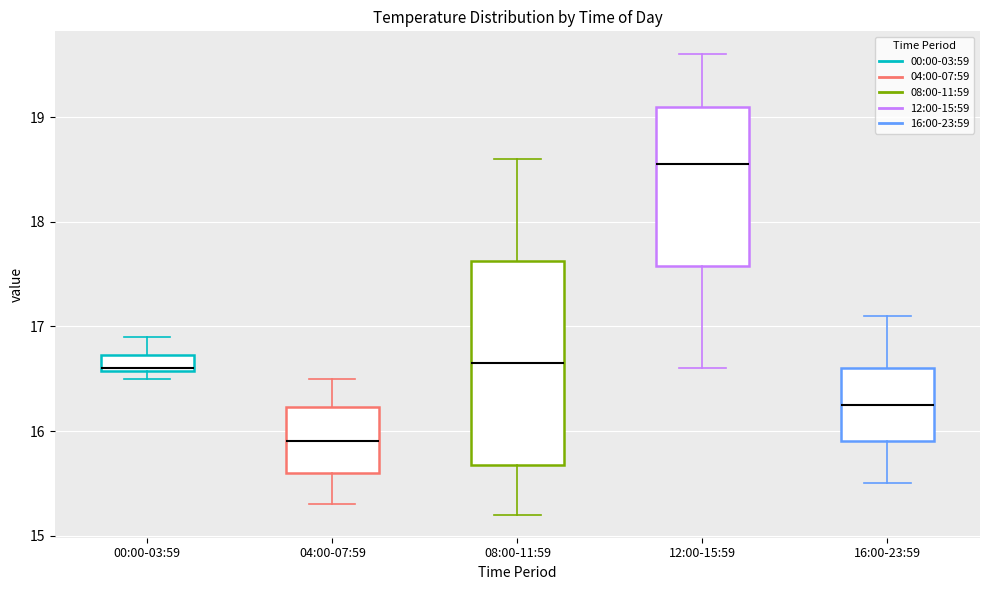

Where does the lower whisker of the box for 08:00-11:59 end on the y-axis? The values are not printed on the chart, so give them approximately, as read against the axis.

15.2